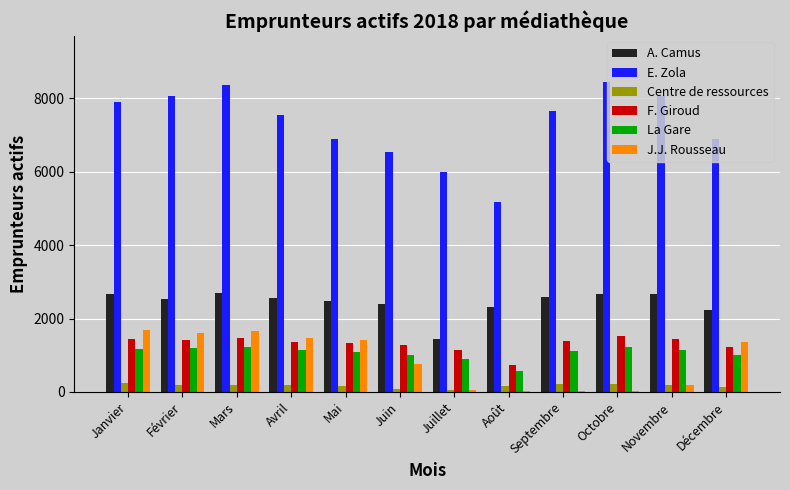

What is the sum of all La Gare values?

12758